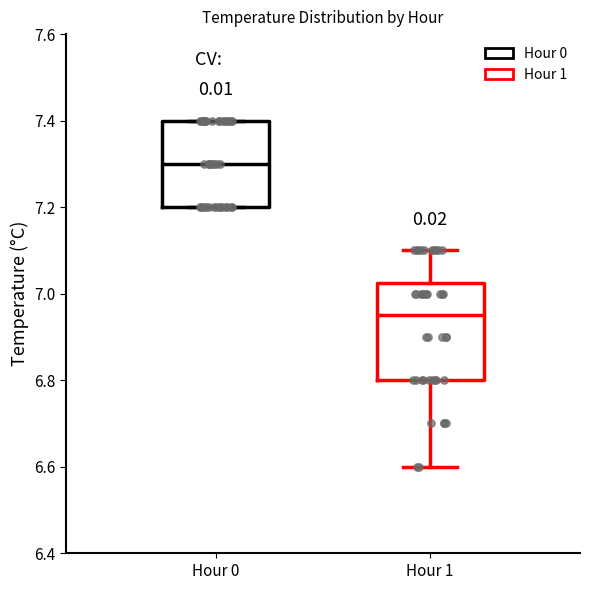

Where does the median line of the box for Hour 1 sit on the y-axis? The values are not printed on the chart, so give them approximately, as read against the axis.

6.96